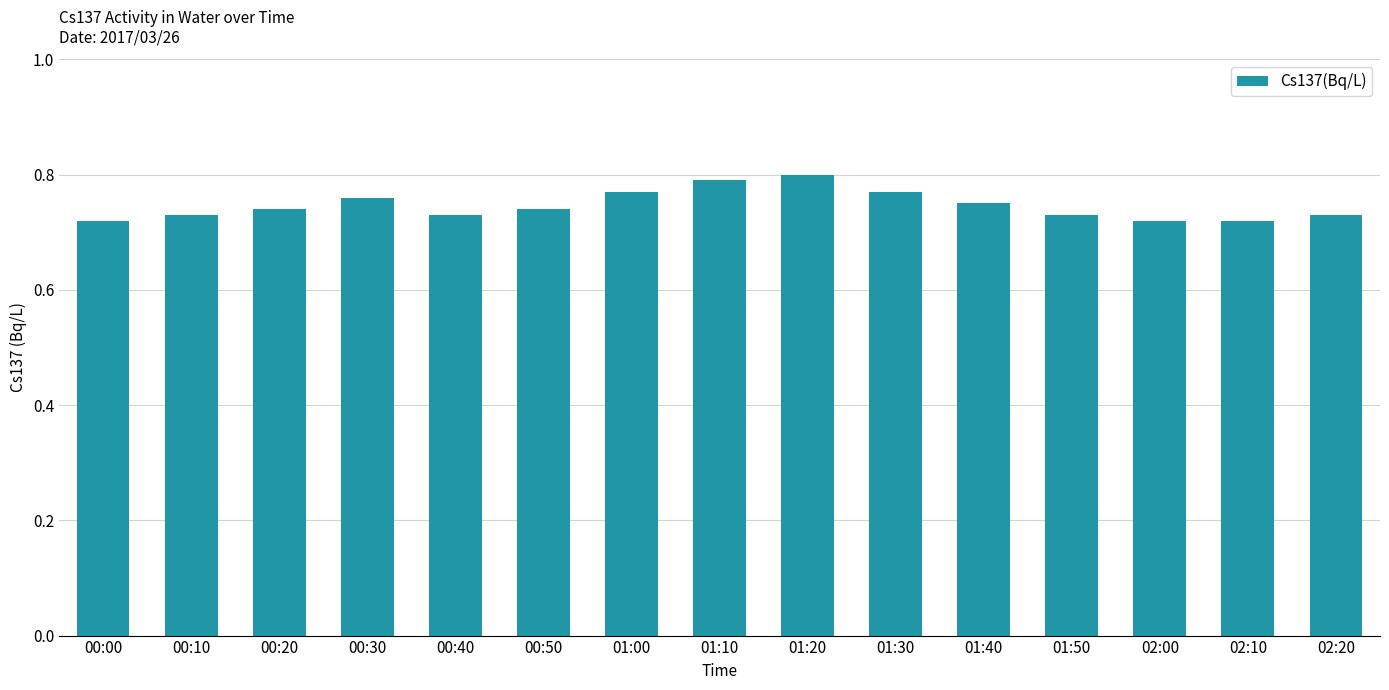

Which has a higher value, 00:30 or 02:10?

00:30